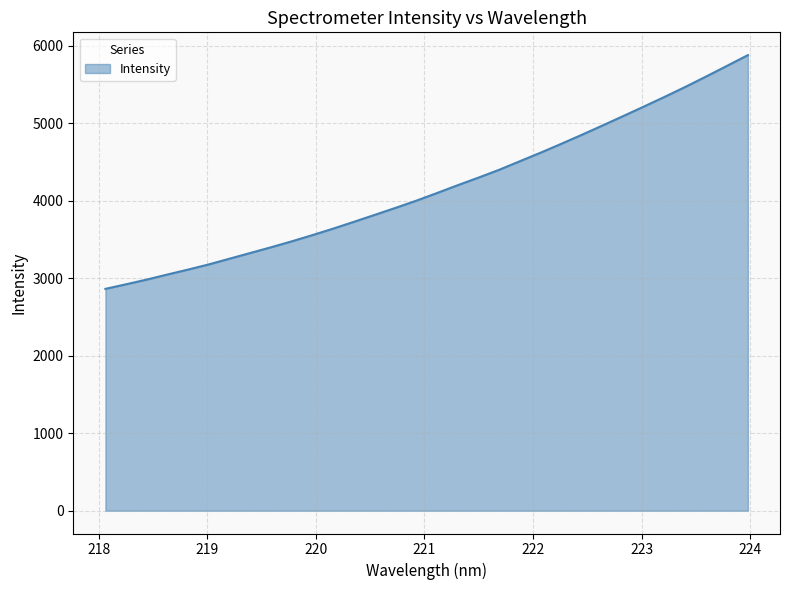

What is the difference between the maximum and minimum values?

3016.9